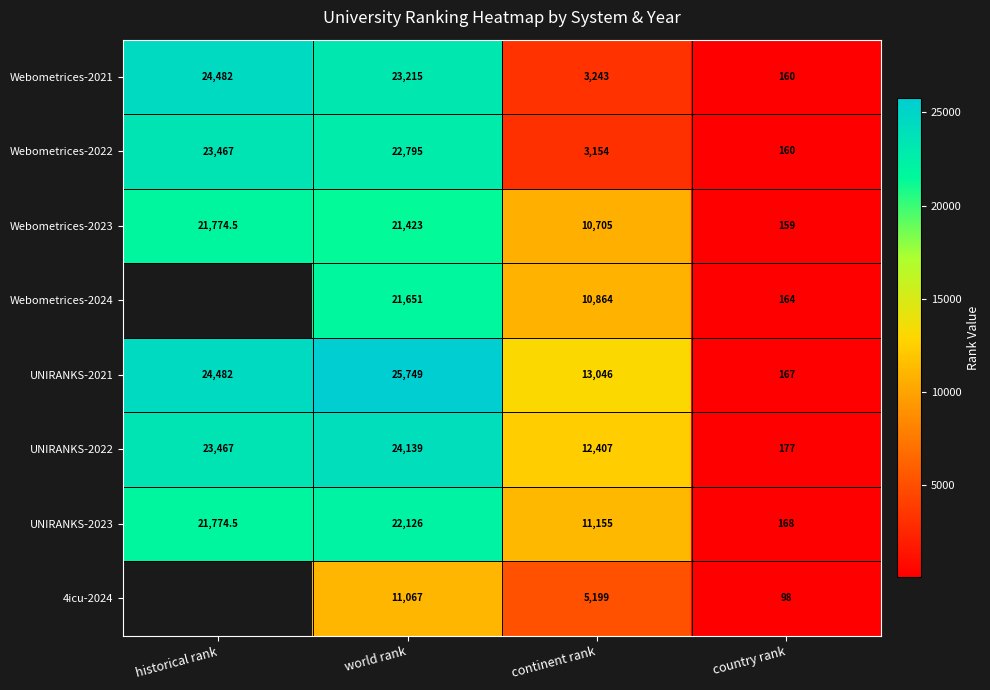

The UNIRANKS-2022 series shows 23467.0 at historical rank. True or false?

True